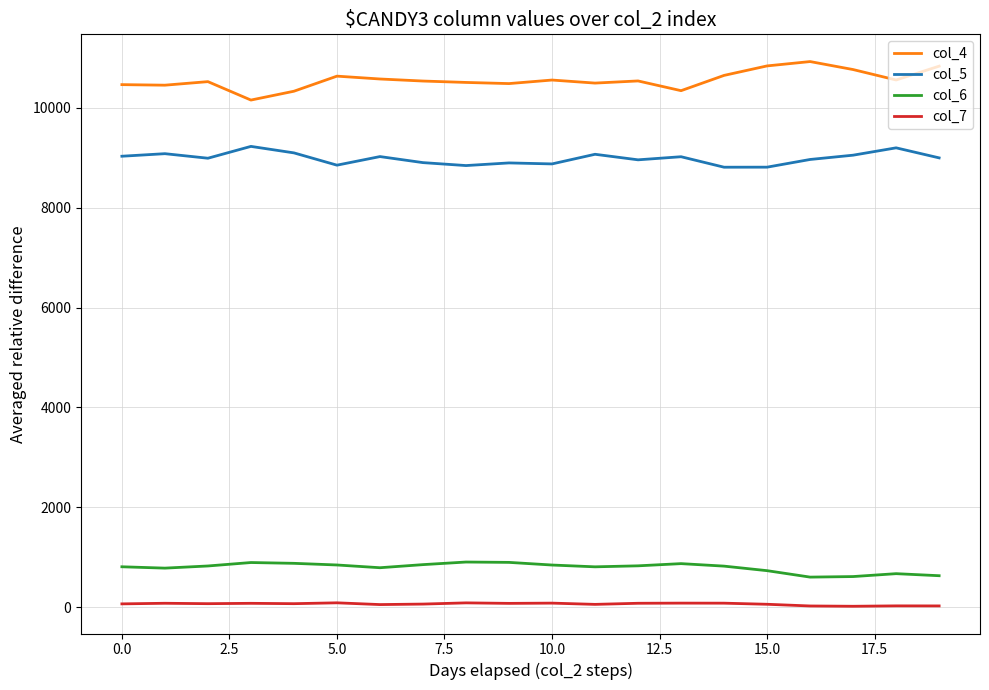

True or false: col_7 and col_5 intersect in this chart.

False